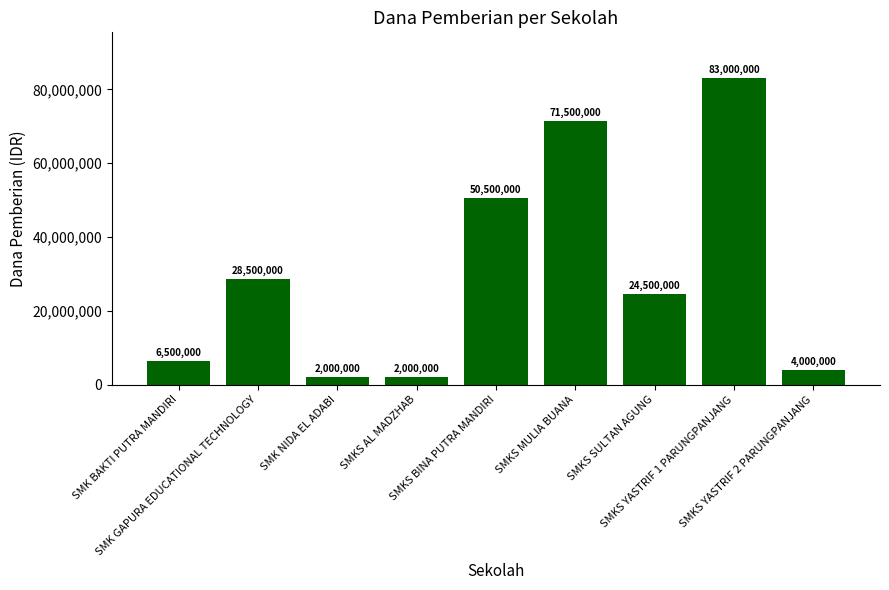

Reading left to right, list all the values displayed in this chart.

SMK BAKTI PUTRA MANDIRI=6500000	SMK GAPURA EDUCATIONAL TECHNOLOGY=28500000	SMK NIDA EL ADABI=2000000	SMKS AL MADZHAB=2000000	SMKS BINA PUTRA MANDIRI=50500000	SMKS MULIA BUANA=71500000	SMKS SULTAN AGUNG=24500000	SMKS YASTRIF 1 PARUNGPANJANG=83000000	SMKS YASTRIF 2 PARUNGPANJANG=4000000